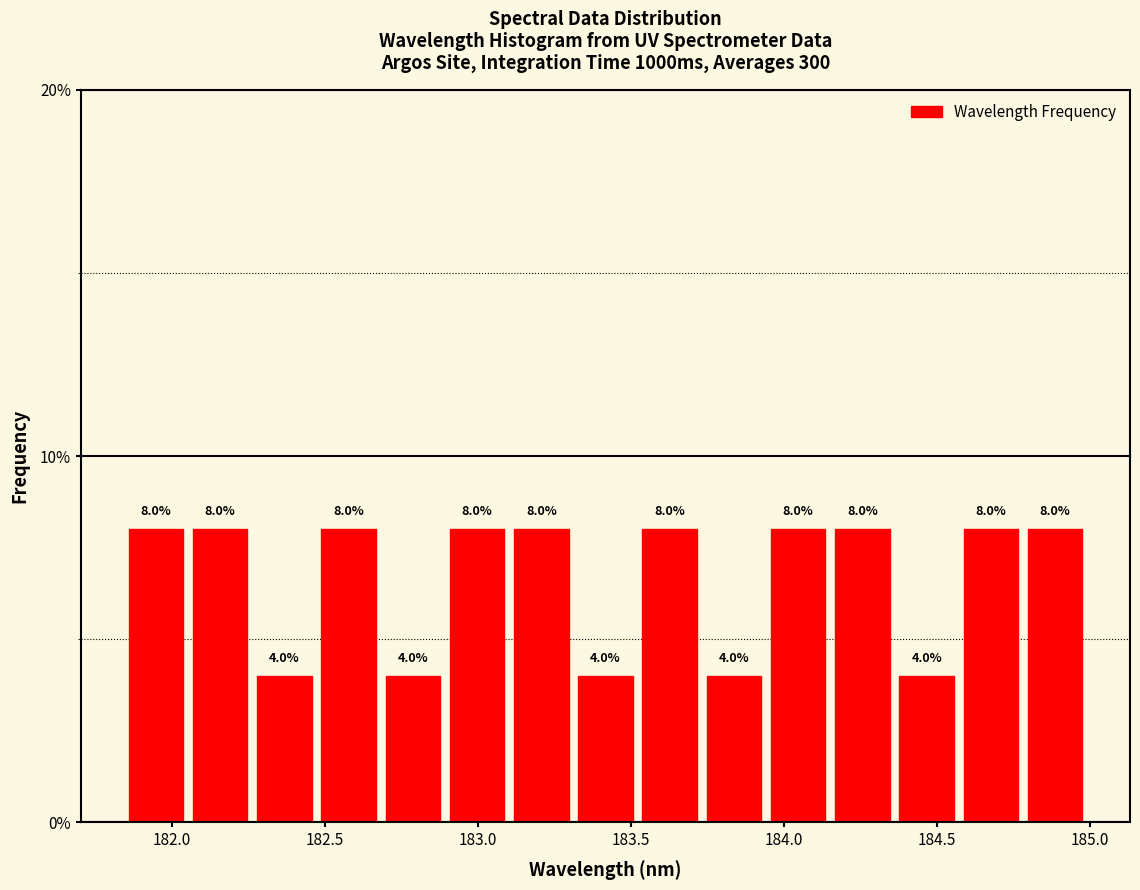

Reading left to right, transcribe this chart: for each bar, give the range it covers on the x-axis and its height. The bar edges are not printed on the chart, so give them approximately, as read against the axis.

181.85 to 182.05: 8.0
182.05 to 182.25: 8.0
182.25 to 182.45: 4.0
182.45 to 182.70: 8.0
182.70 to 182.90: 4.0
182.90 to 183.10: 8.0
183.10 to 183.30: 8.0
183.30 to 183.50: 4.0
183.50 to 183.75: 8.0
183.75 to 183.95: 4.0
183.95 to 184.15: 8.0
184.15 to 184.35: 8.0
184.35 to 184.55: 4.0
184.55 to 184.80: 8.0
184.80 to 185.00: 8.0